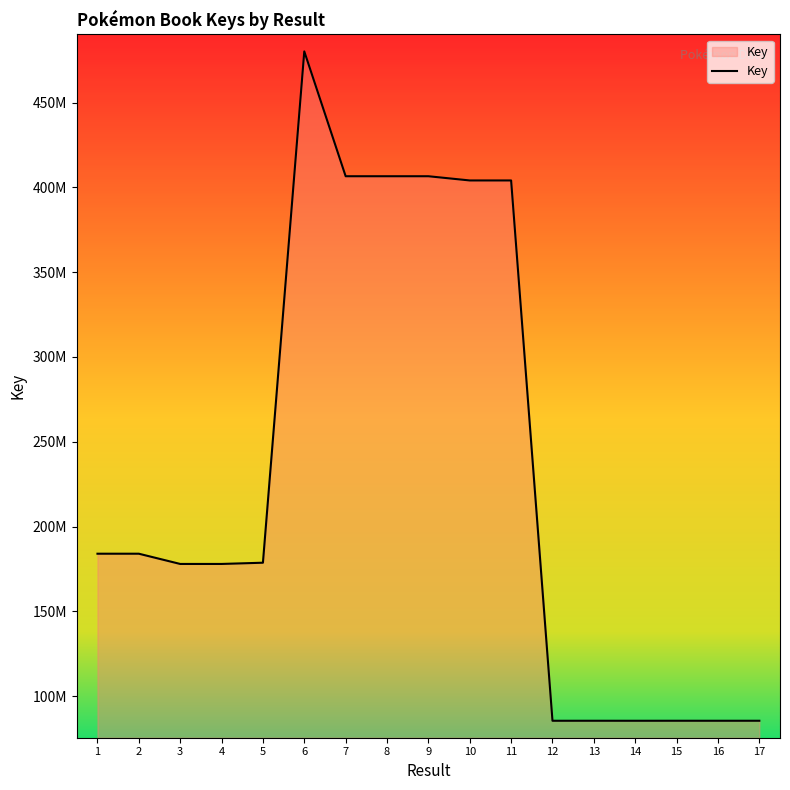

The value at 16 is 85433599. True or false?

True